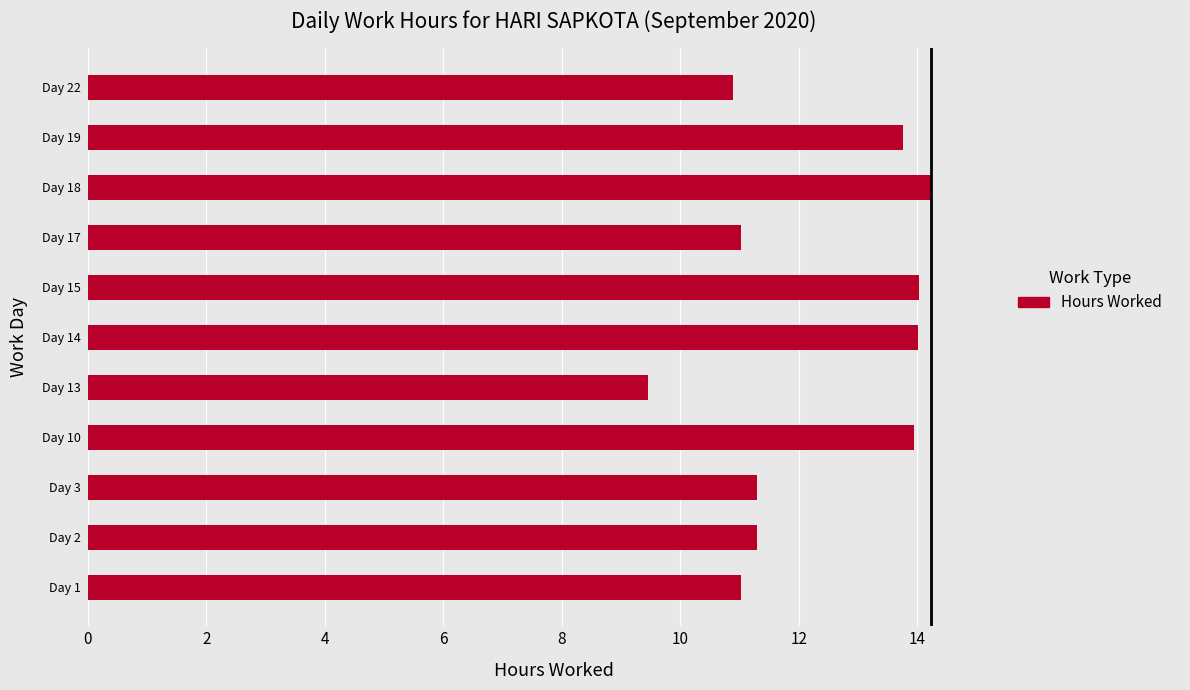

What is the difference between the maximum and minimum values?

4.8